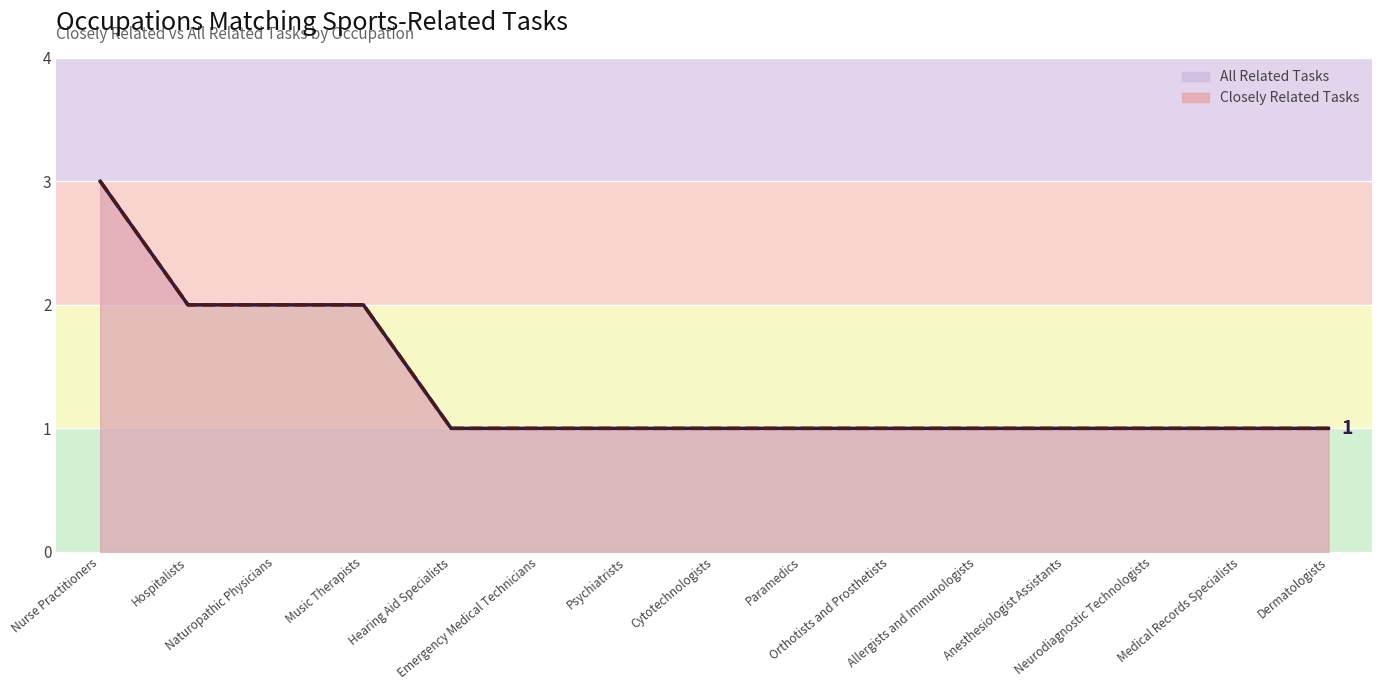

List the series in order of their peak value, lowest first.

Closely Related Tasks, All Related Tasks